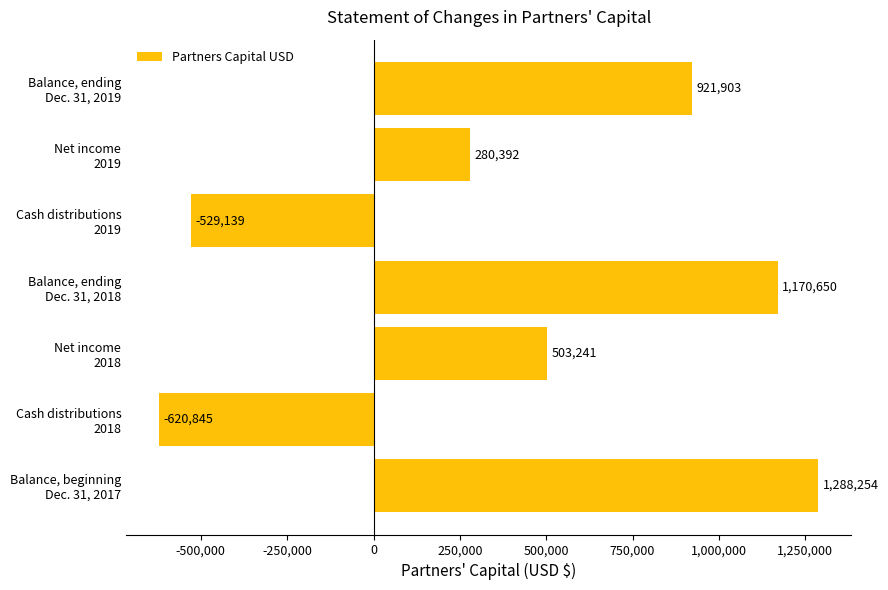

What is the maximum value shown in the chart?

1288254